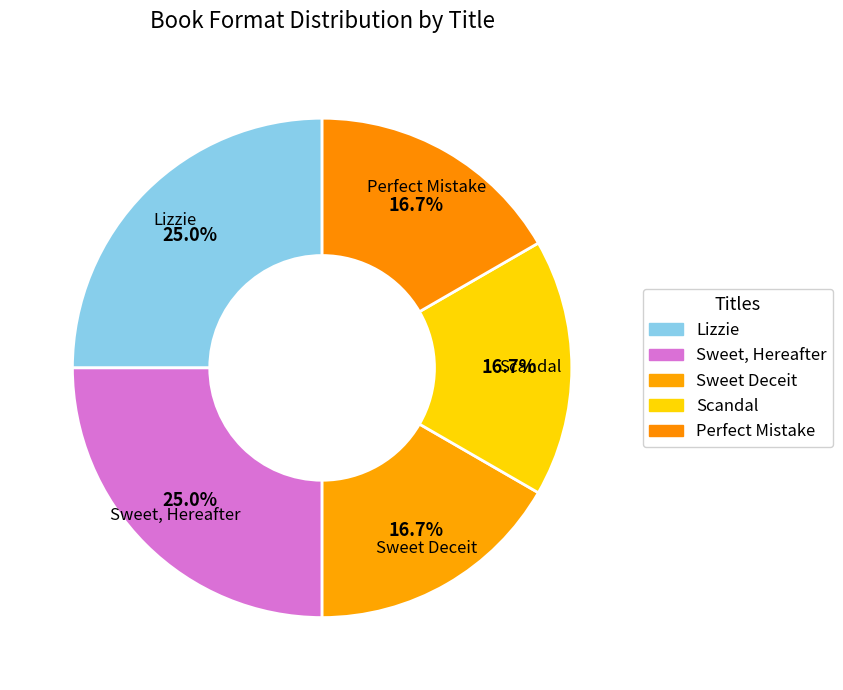

What percentage is the Sweet, Hereafter slice, to the nearest percent?

25%